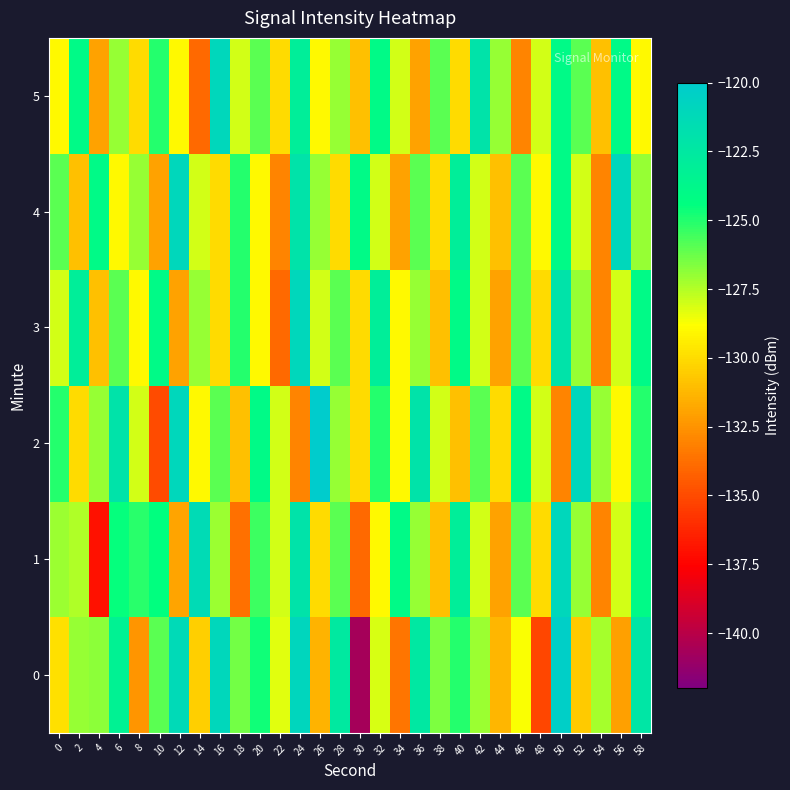

How many data points does each series have?

30